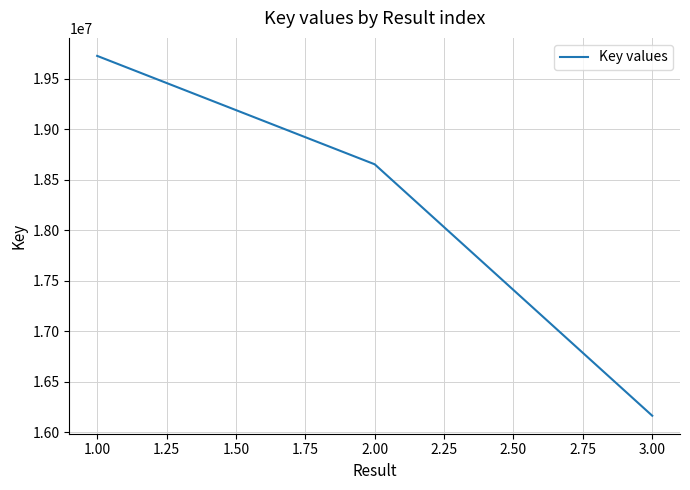

What is the difference between the maximum and minimum values?

3564779